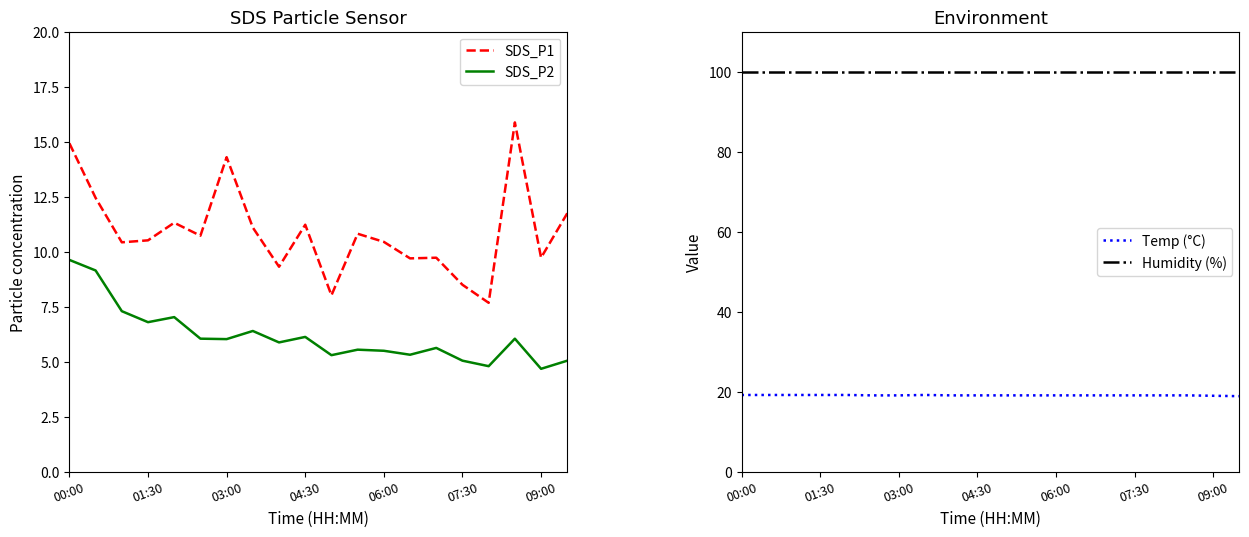

True or false: Temp (°C) and SDS_P2 cross at least once.

False